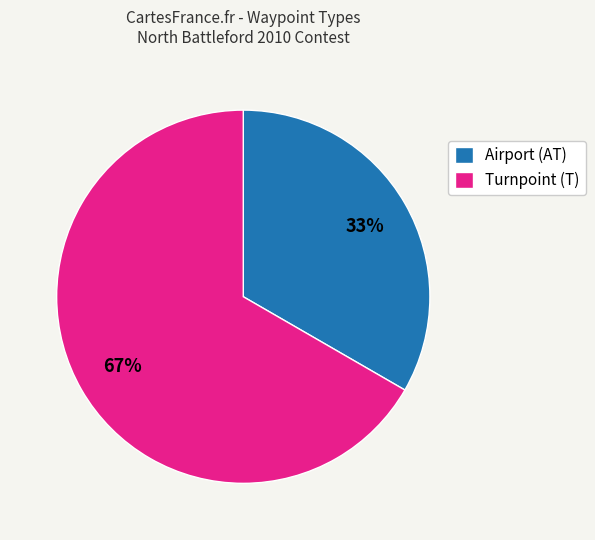

To the nearest percent, what is the average slice percentage?

50%